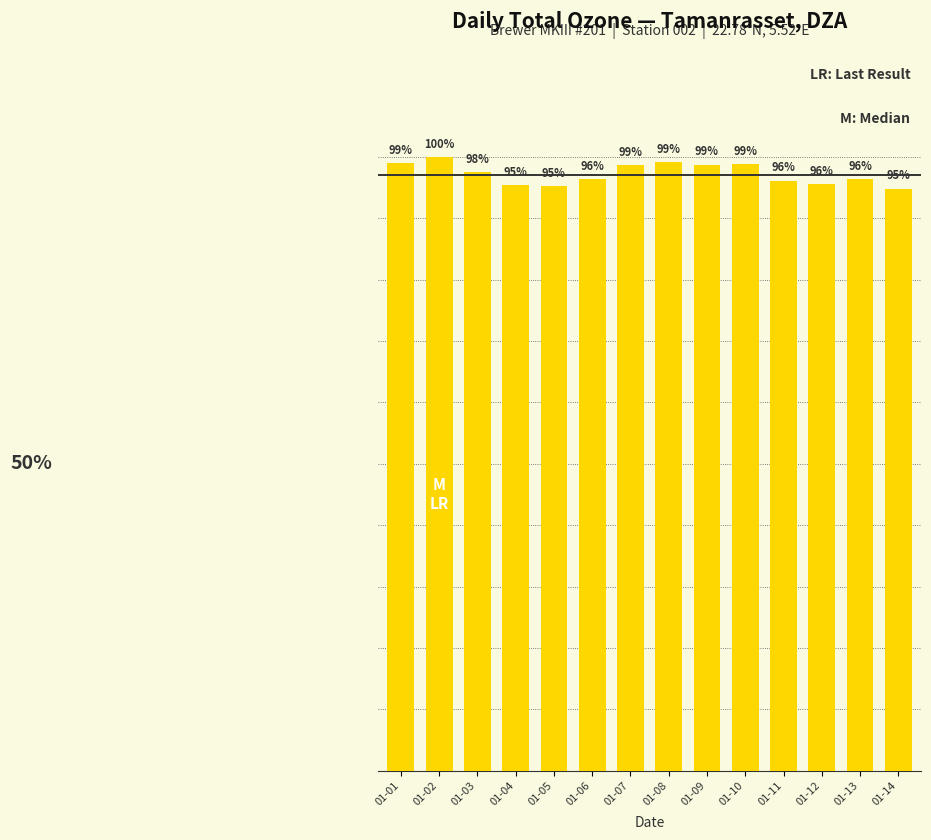

What is the sum of all values?

13.6